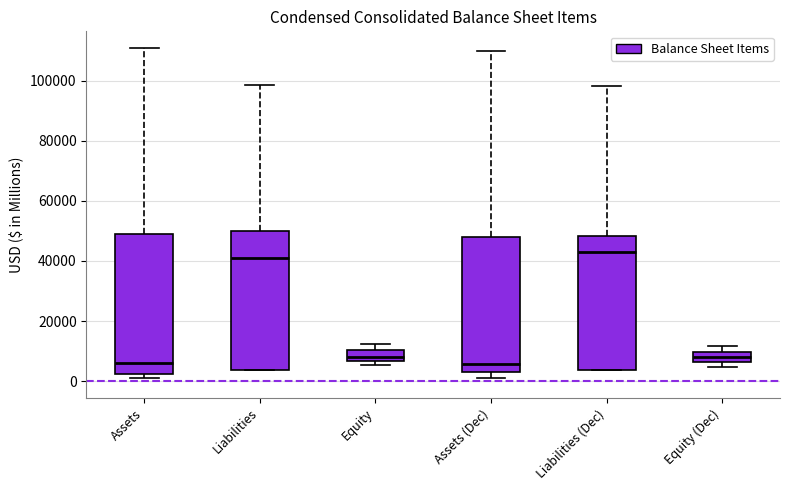

Where does the median line of the box for Liabilities (Dec) sit on the y-axis? The values are not printed on the chart, so give them approximately, as read against the axis.

42000